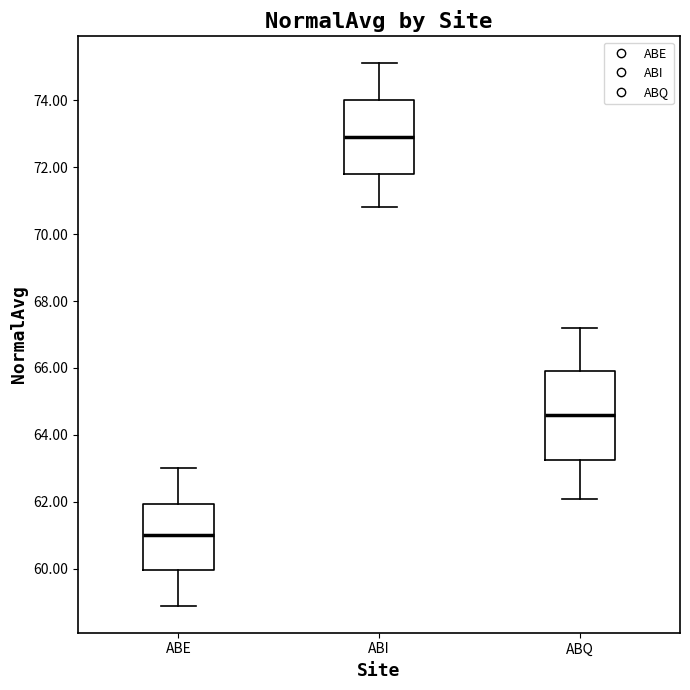

Where is the lower edge of the box for ABQ on the y-axis? The values are not printed on the chart, so give them approximately, as read against the axis.

63.2